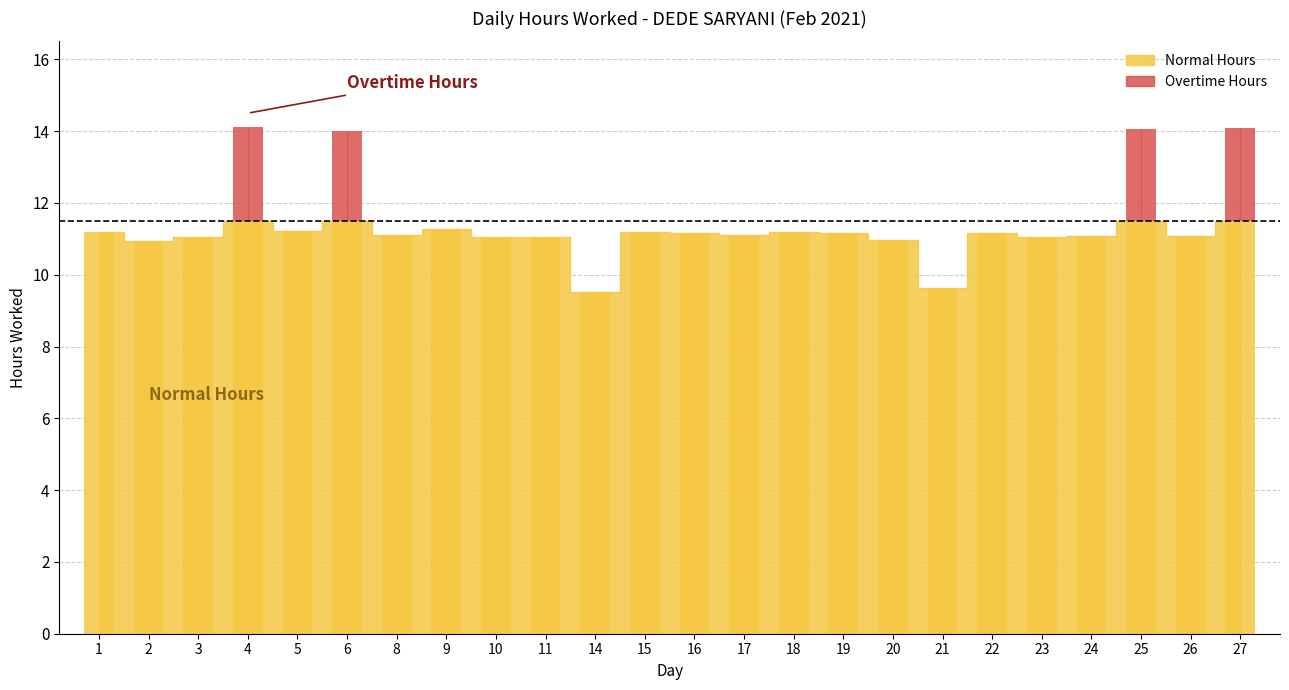

At which category does the chart reach its minimum across all series?

14